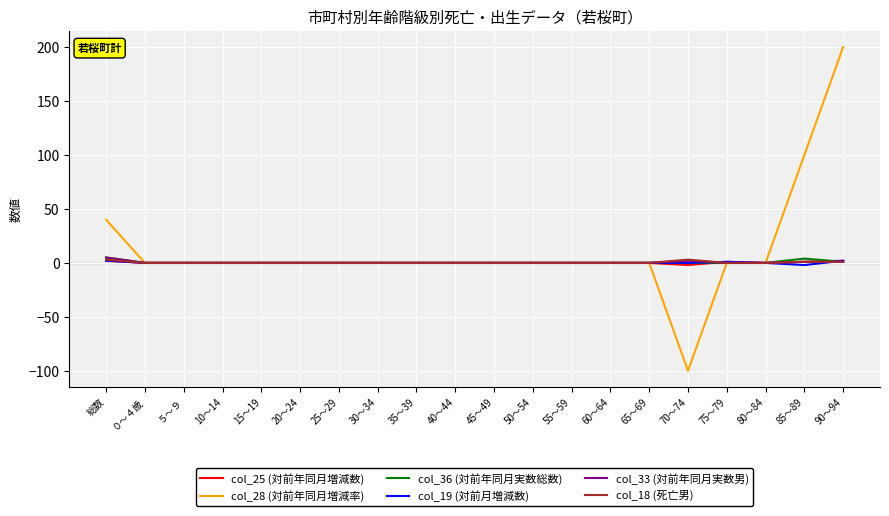

The value of col_28 (対前年同月増減率) at 10～14 is 122.0. True or false?

False